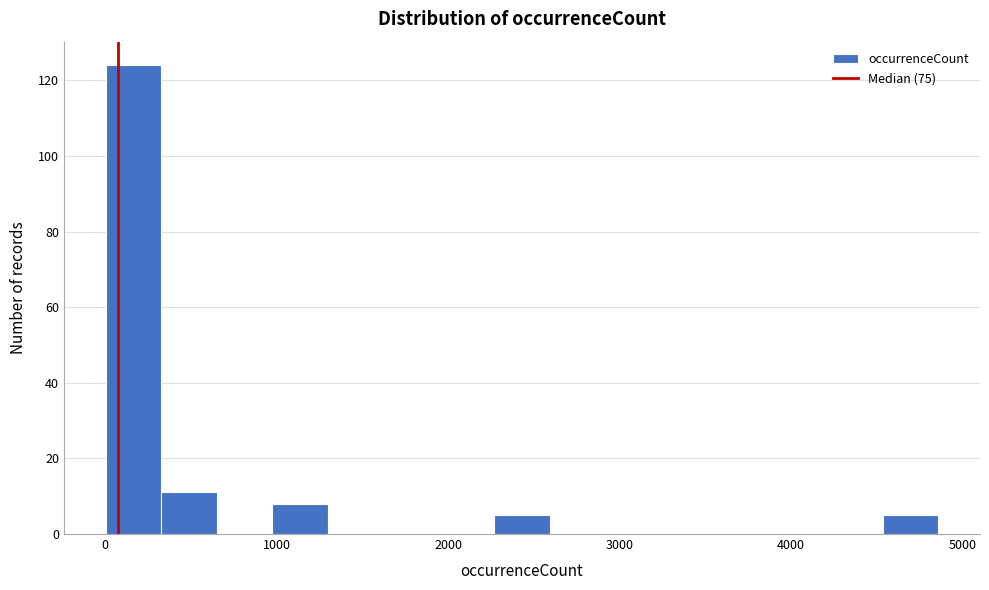

Around what value on the x-axis is the tallest bar? Give the approximate position of its centre, as read against the axis.

200